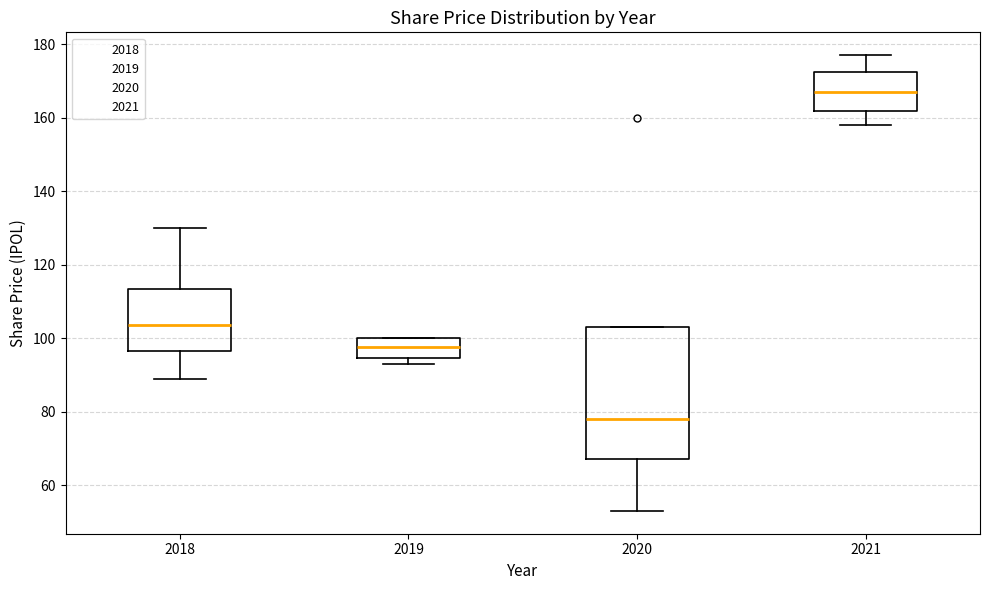

Comparing the boxes themselves (not the whiskers), which one is the tallest?

2020